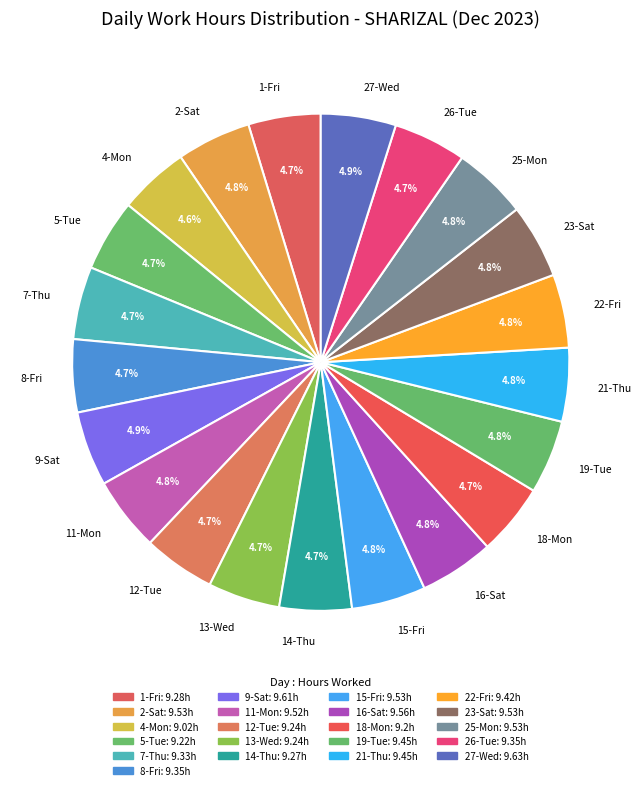

What portion of the pie excludes 8-Fri?

95.3%